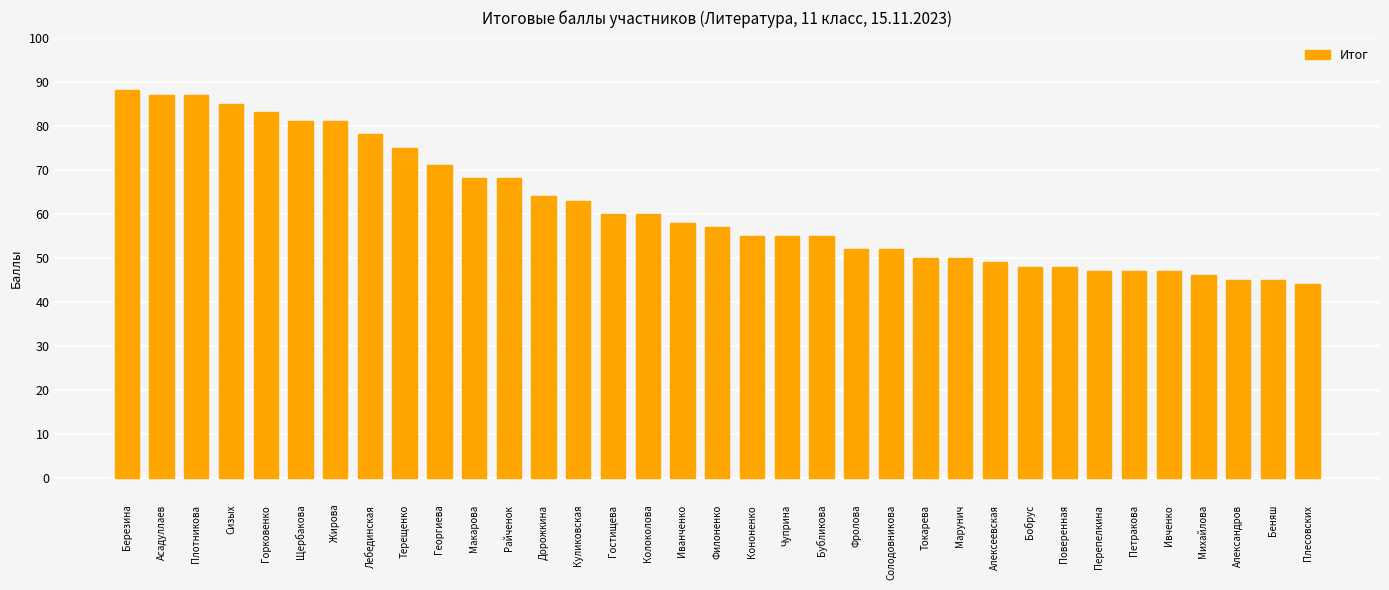

Does the chart contain any negative values?

No